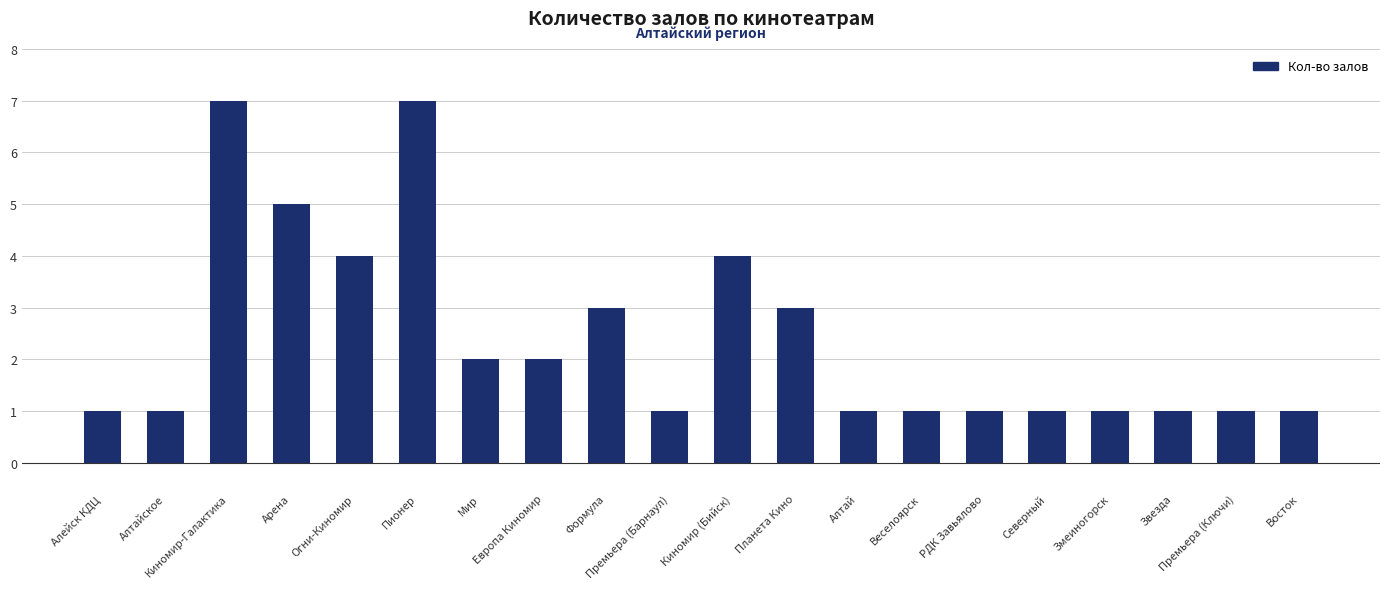

What is the greatest value displayed?

7